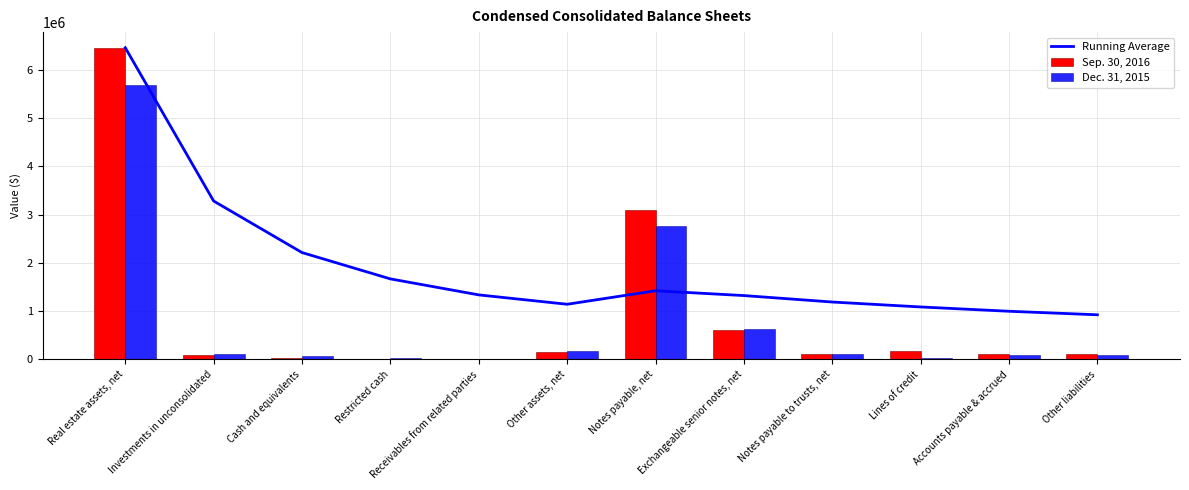

What is the highest value of the Sep. 30, 2016 series?

6458763